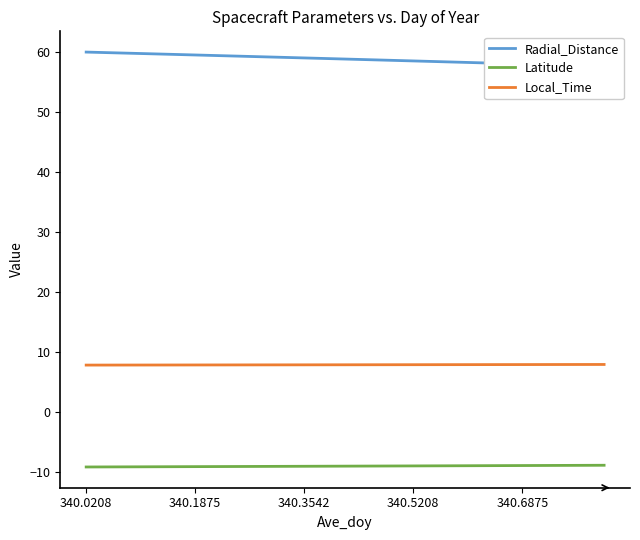

Reading right to left, what are all the values shown in this chart?

Radial_Distance: 57.7	57.8	57.9	58.1	58.2	58.3	58.4	58.6	58.7	58.8	58.9	59.1	59.2	59.3	59.4	59.6	59.7	59.8	59.9	60.0
Latitude: -8.9	-8.9	-9.0	-9.0	-9.0	-9.0	-9.0	-9.0	-9.0	-9.1	-9.1	-9.1	-9.1	-9.1	-9.1	-9.2	-9.2	-9.2	-9.2	-9.2
Local_Time: 7.9	7.9	7.9	7.9	7.9	7.9	7.9	7.9	7.9	7.8	7.8	7.8	7.8	7.8	7.8	7.8	7.8	7.8	7.8	7.8